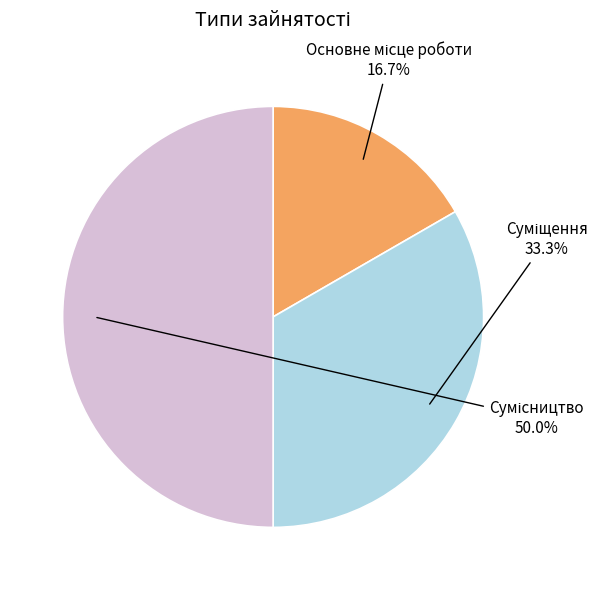

How many slices are in this pie chart?

3